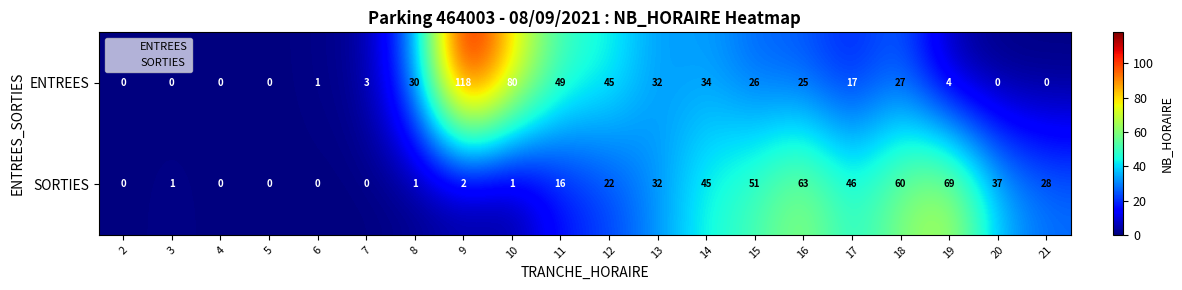

List the series in order of their peak value, highest first.

ENTREES, SORTIES